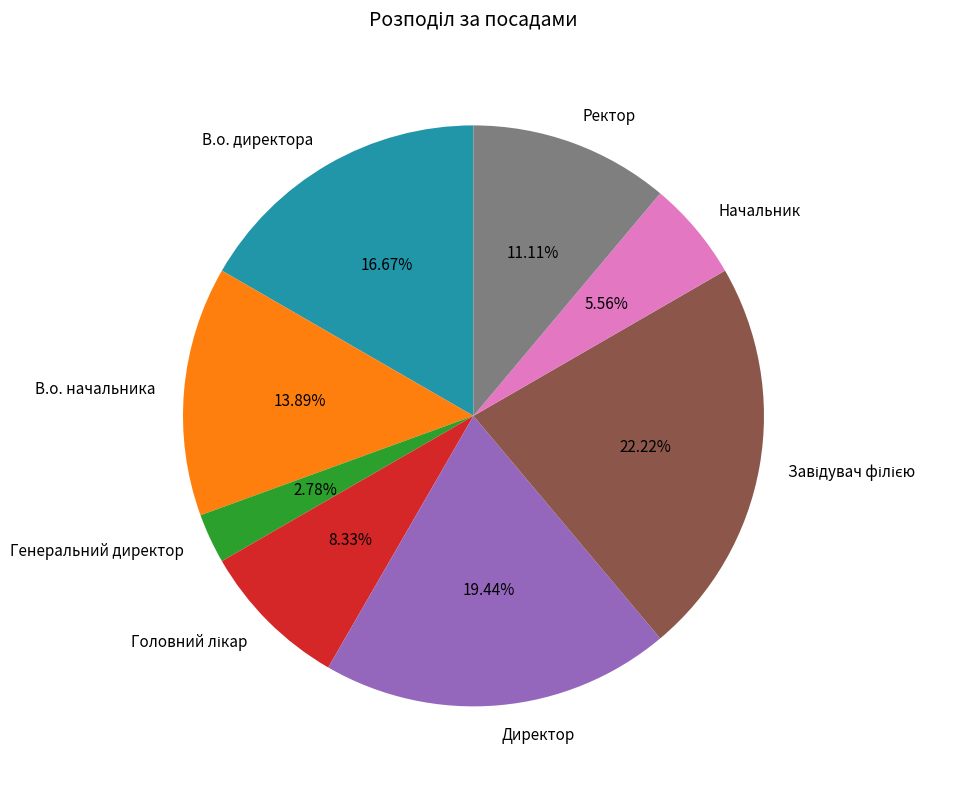

What is the ratio of the value at Директор to the value at Генеральний директор?

7.0